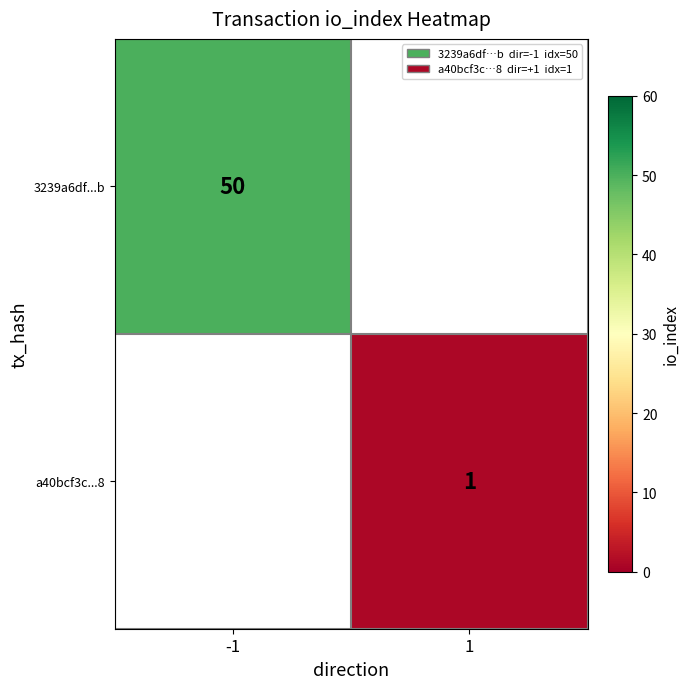

How many data points does each series have?

2